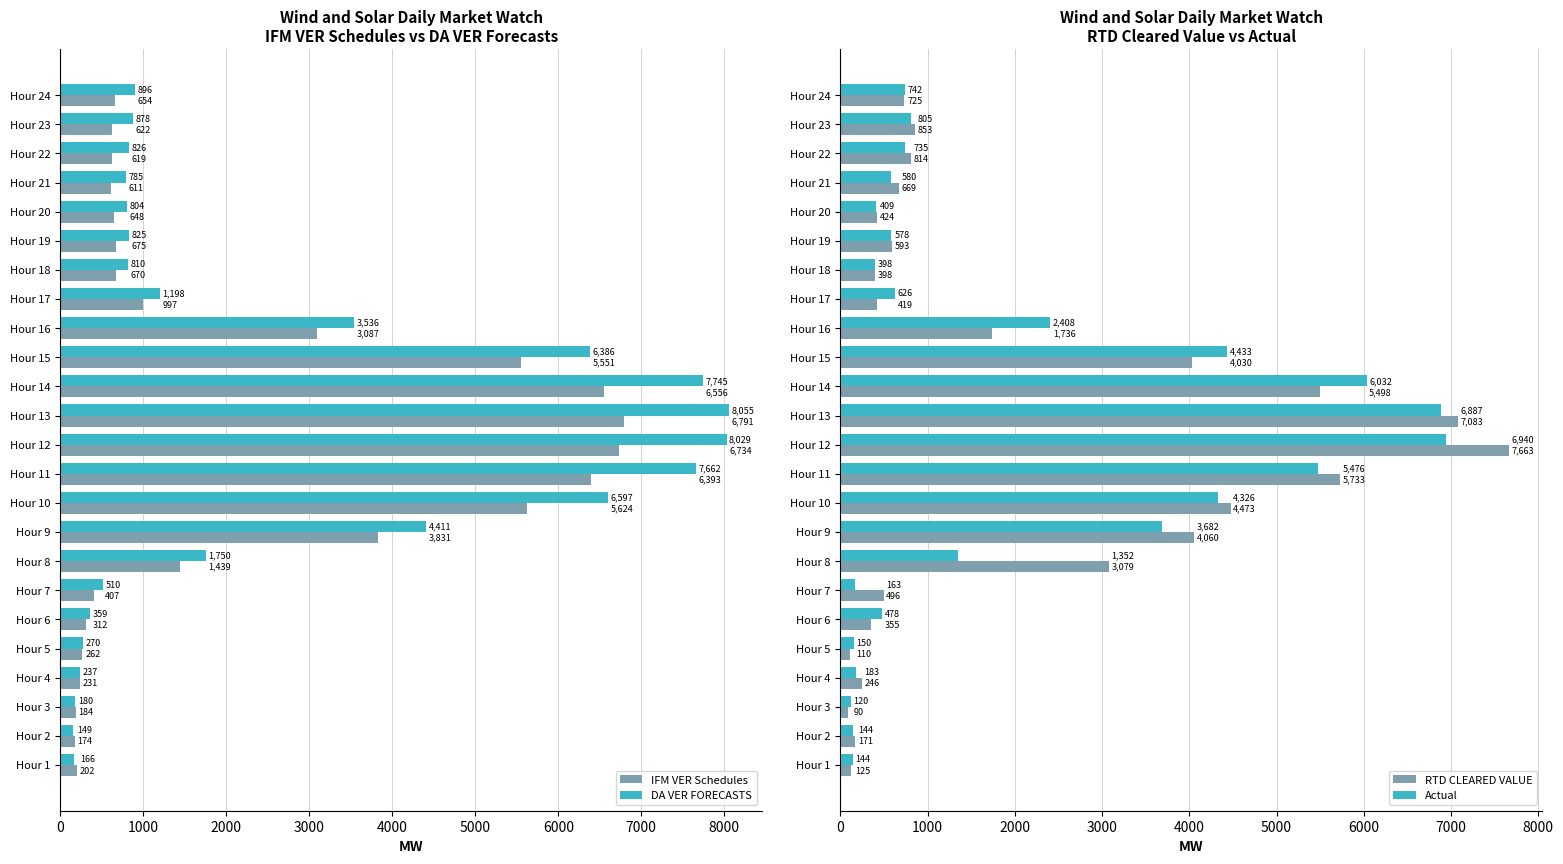

List the labels in order of RTD CLEARED VALUE value, largest first.

Hour 12, Hour 13, Hour 11, Hour 14, Hour 10, Hour 9, Hour 15, Hour 8, Hour 16, Hour 23, Hour 22, Hour 24, Hour 21, Hour 19, Hour 7, Hour 20, Hour 17, Hour 18, Hour 6, Hour 4, Hour 2, Hour 1, Hour 5, Hour 3